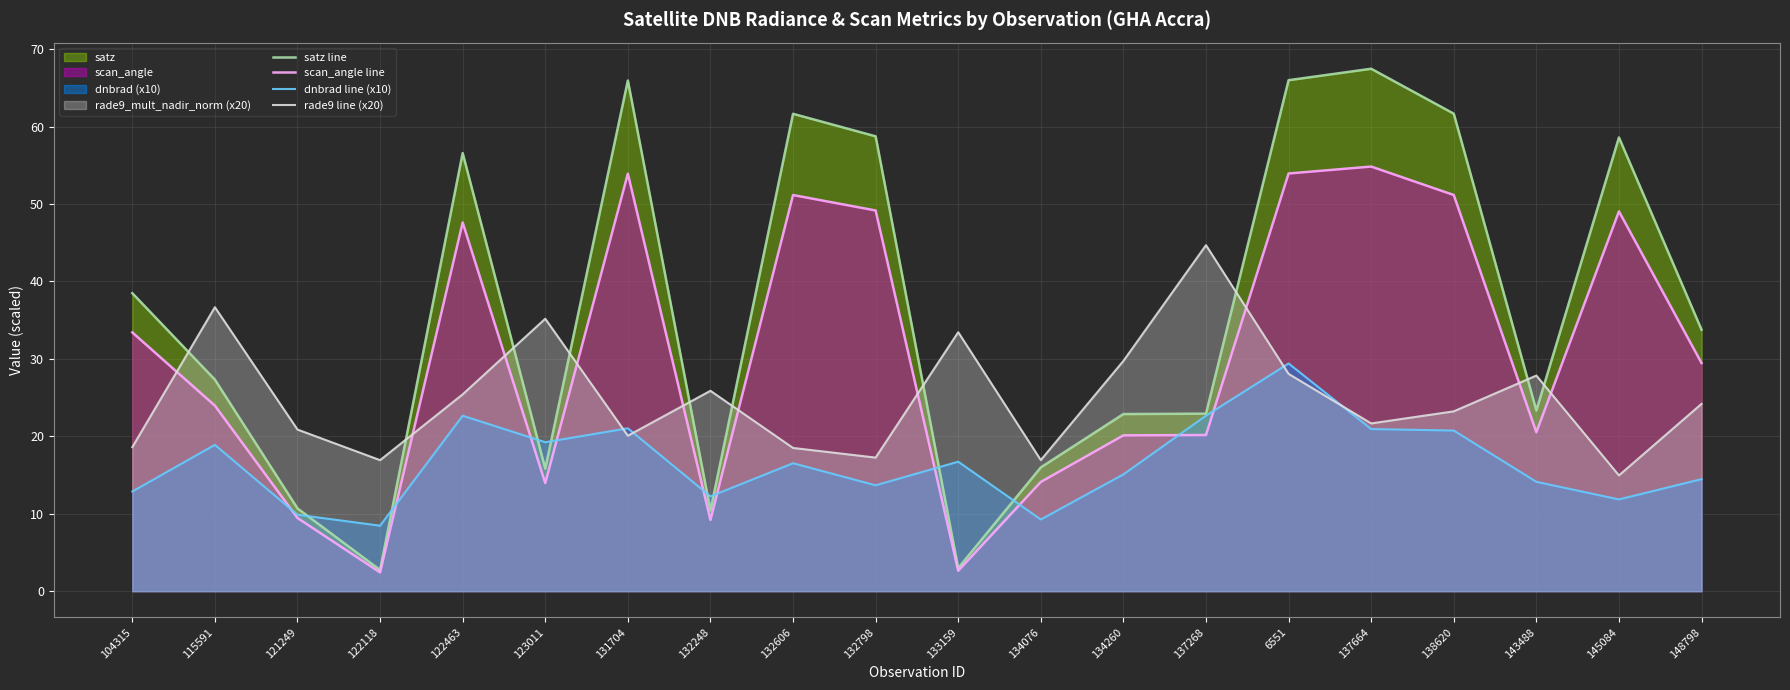

Rank the series by their maximum value, from highest to lowest.

satz line, scan_angle line, rade9 line (x20), dnbrad line (x10)